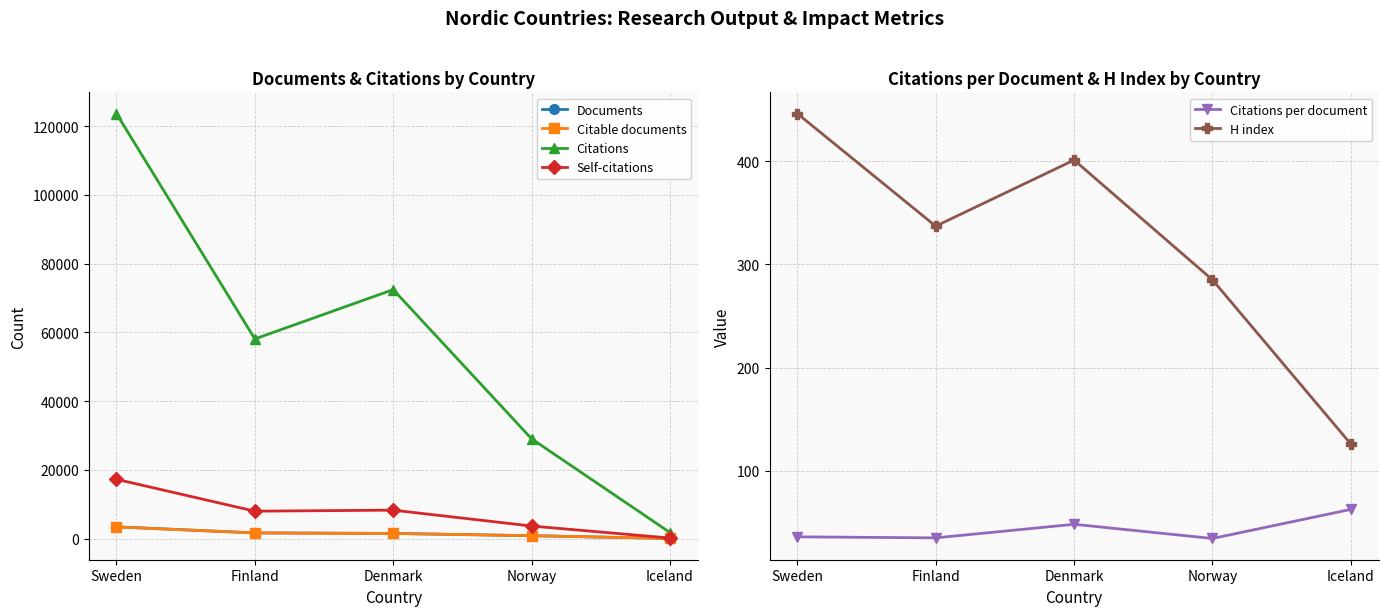

At Iceland, list the series in order from smallest to largest.

Documents, Citable documents, Citations per document, H index, Self-citations, Citations